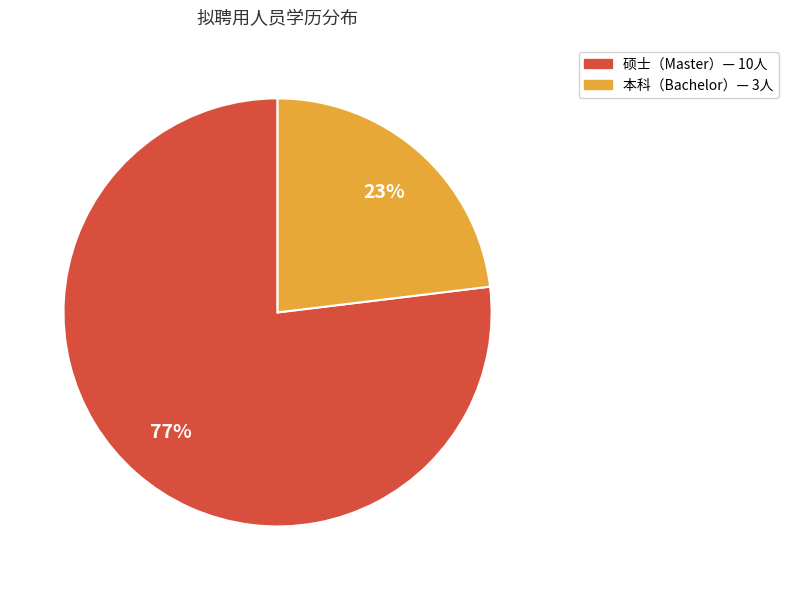

Does any single category account for the majority?

Yes